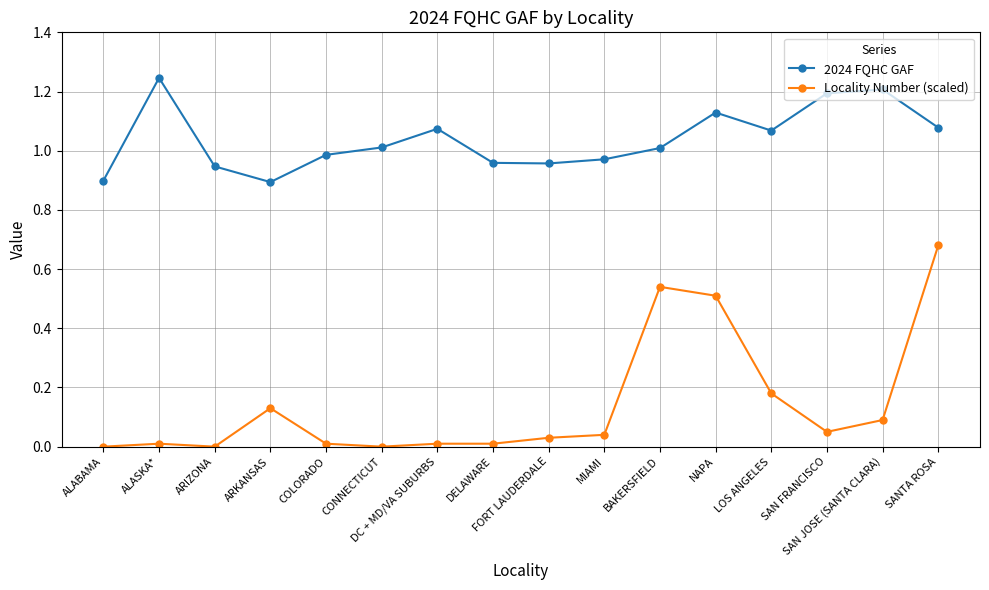

Where is the first local minimum for 2024 FQHC GAF?

ARKANSAS